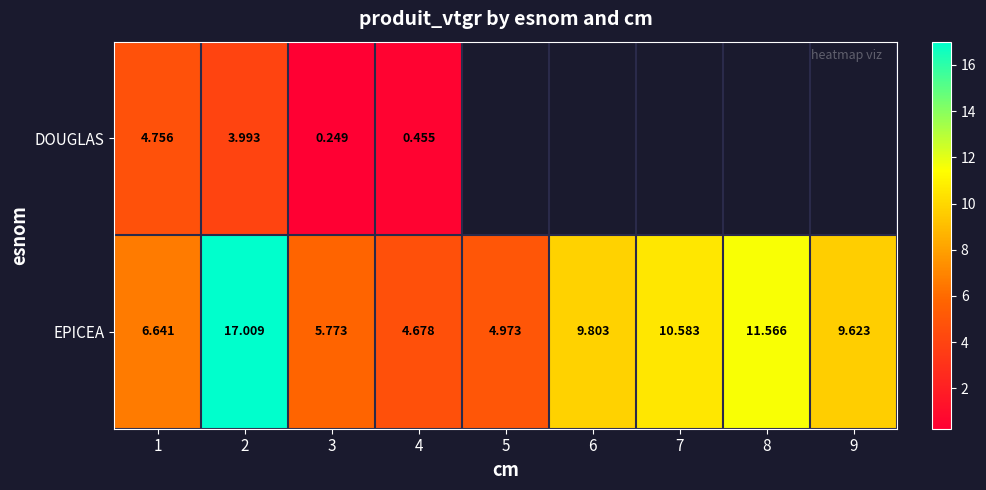

Is it true that EPICEA equals 2.7 at 5?

False